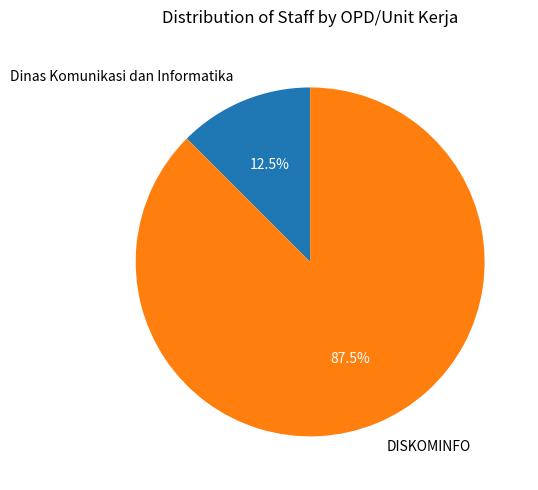

Rank the categories by value from lowest to highest.

Dinas Komunikasi dan Informatika, DISKOMINFO